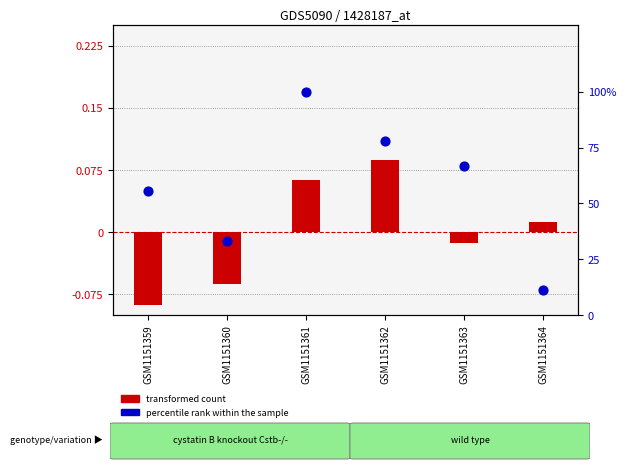

Which series contains the highest Y value?

percentile rank within the sample